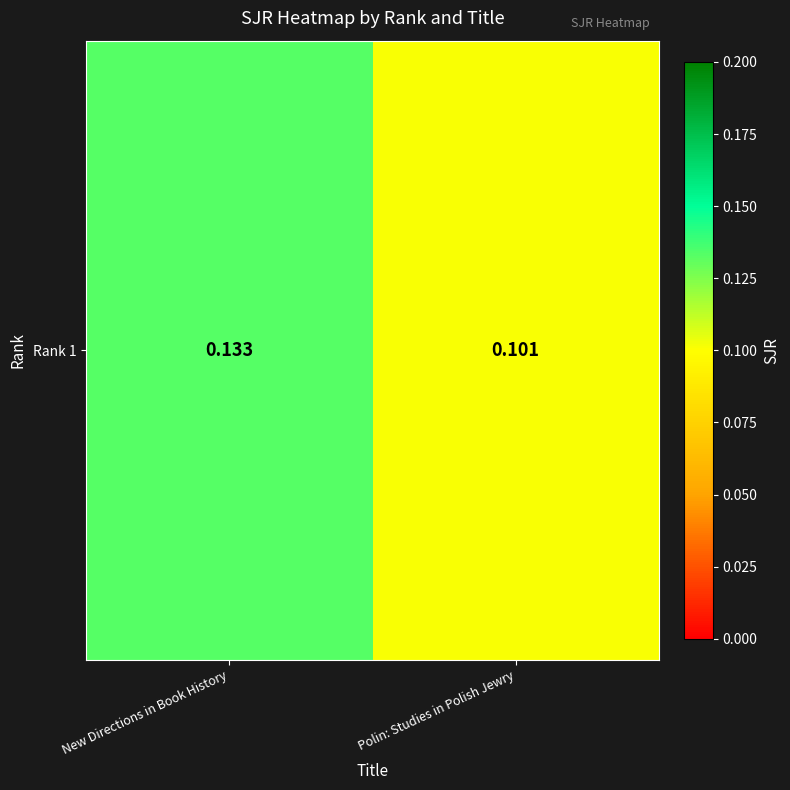

Reading left to right, extract all data points from this chart.

0.1	0.1